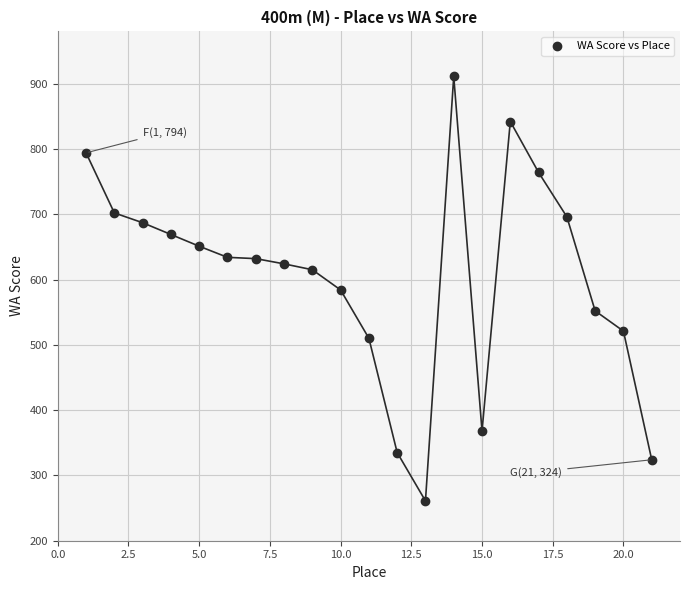

Count the number of points in this scatter plot.

21